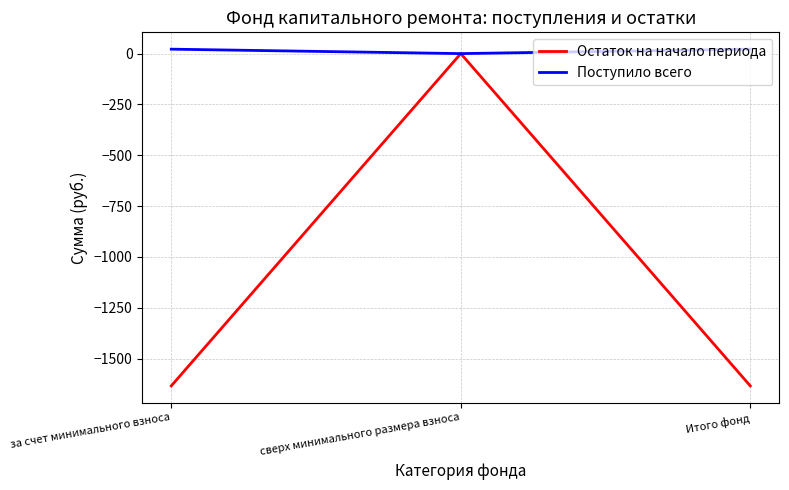

Count the number of categories in the chart.

3